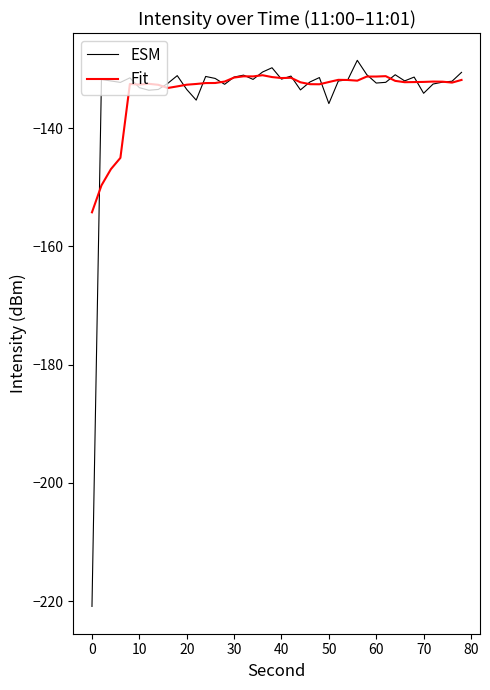

Which series has the largest range (max minus min)?

ESM